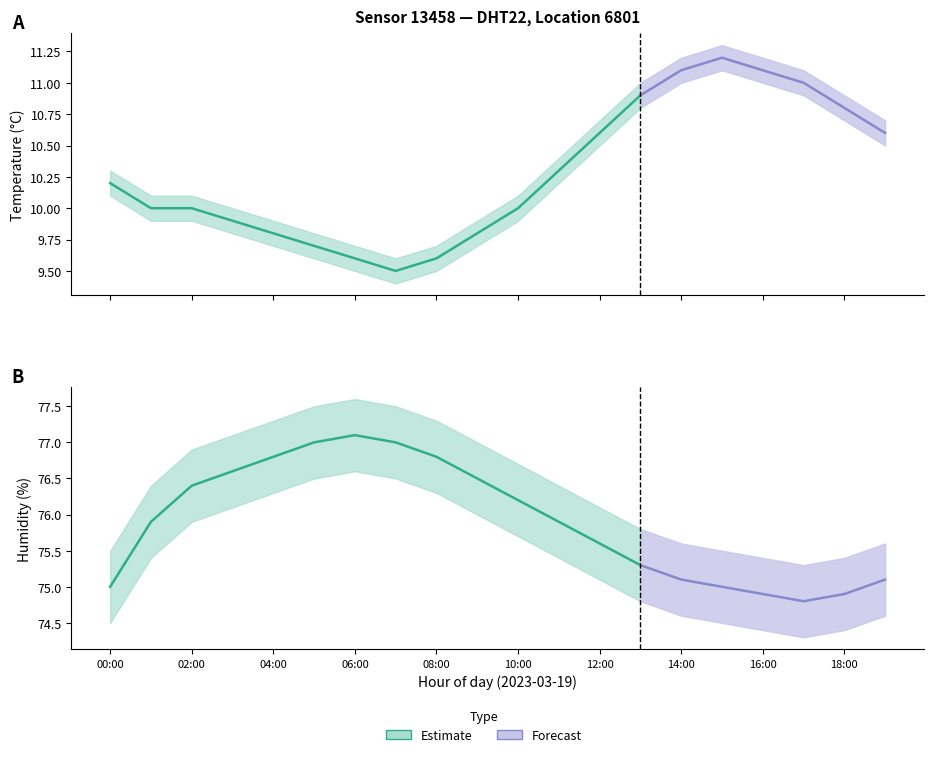

The temperature_upper series shows 16.3 at 07:00. True or false?

False